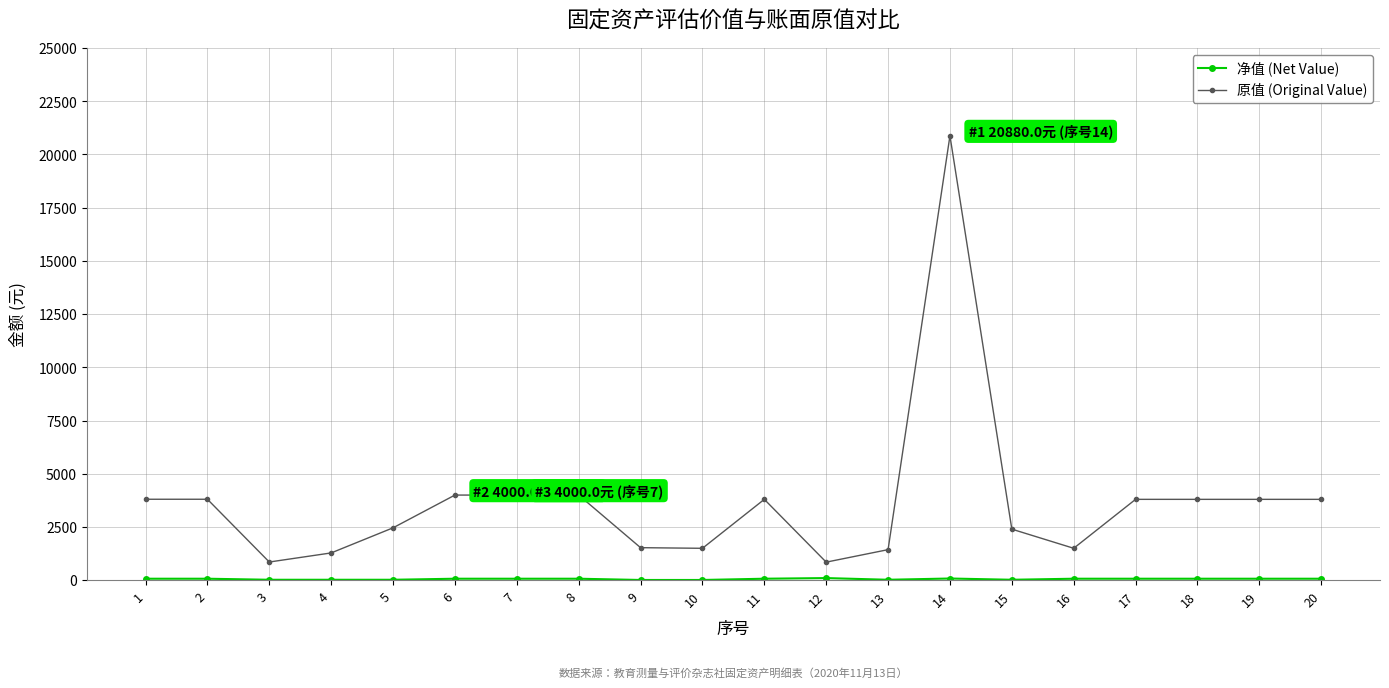

What is the sum of the 原值 (Original Value) values at 16 and 15?

3899.0